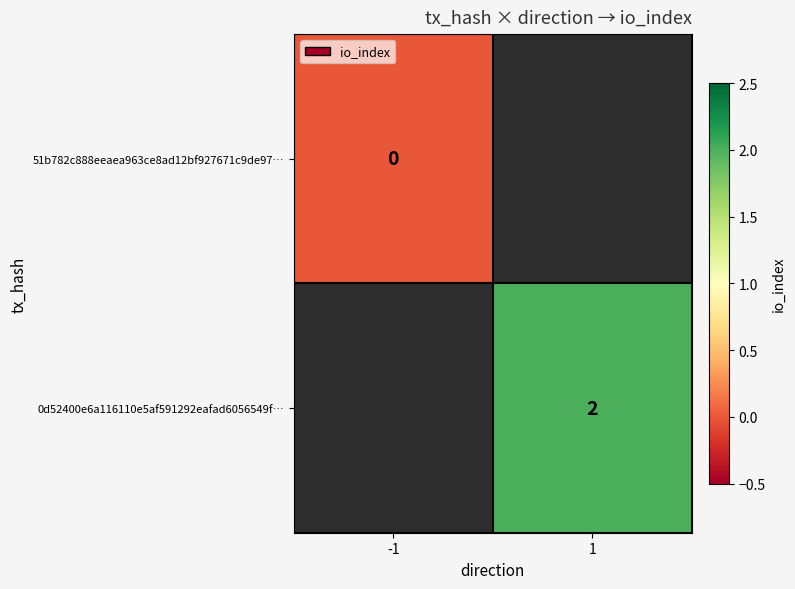

How many distinct data groups are displayed?

2